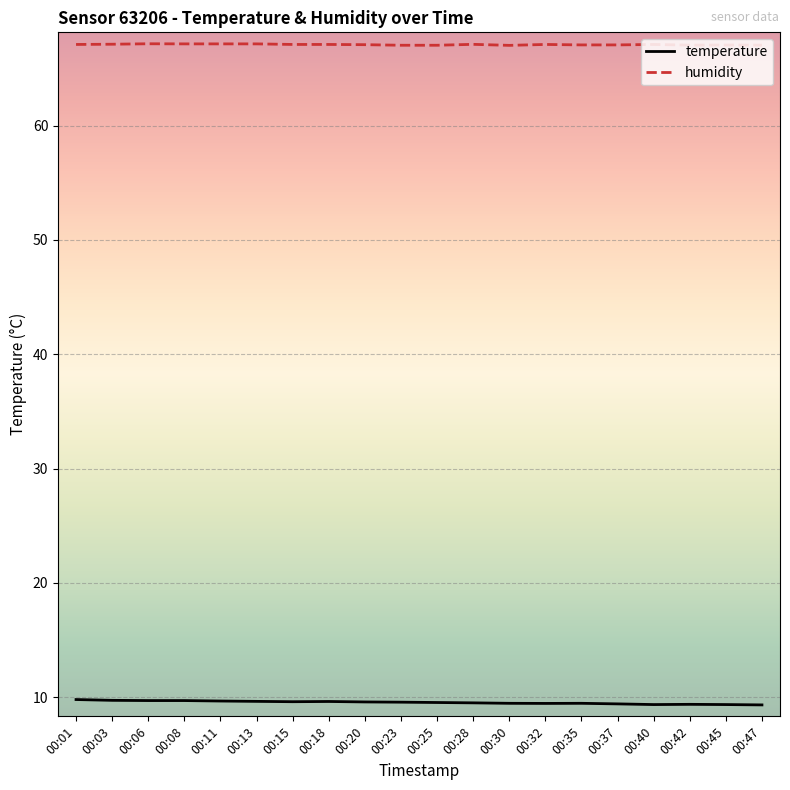

Which series has the largest total across all categories?

humidity